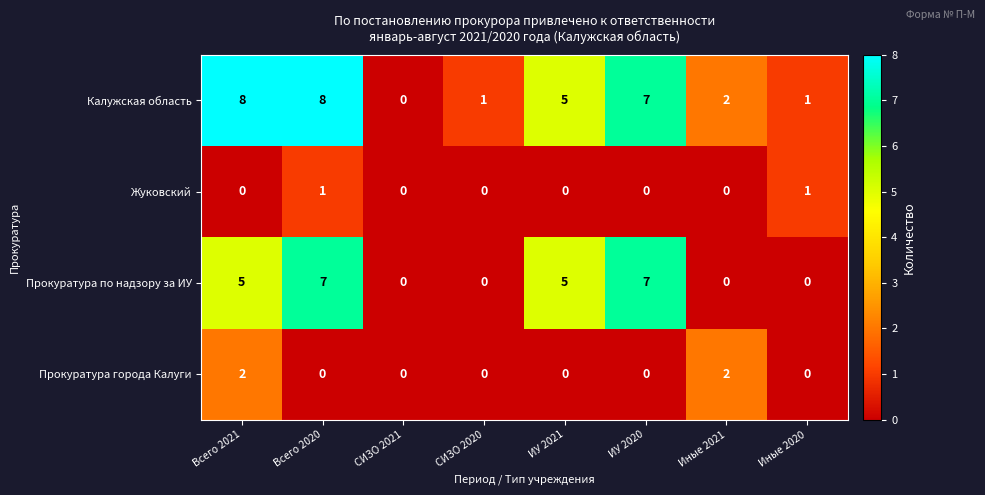

Is it true that Прокуратура по надзору за ИУ equals 0 at СИЗО 2020?

True